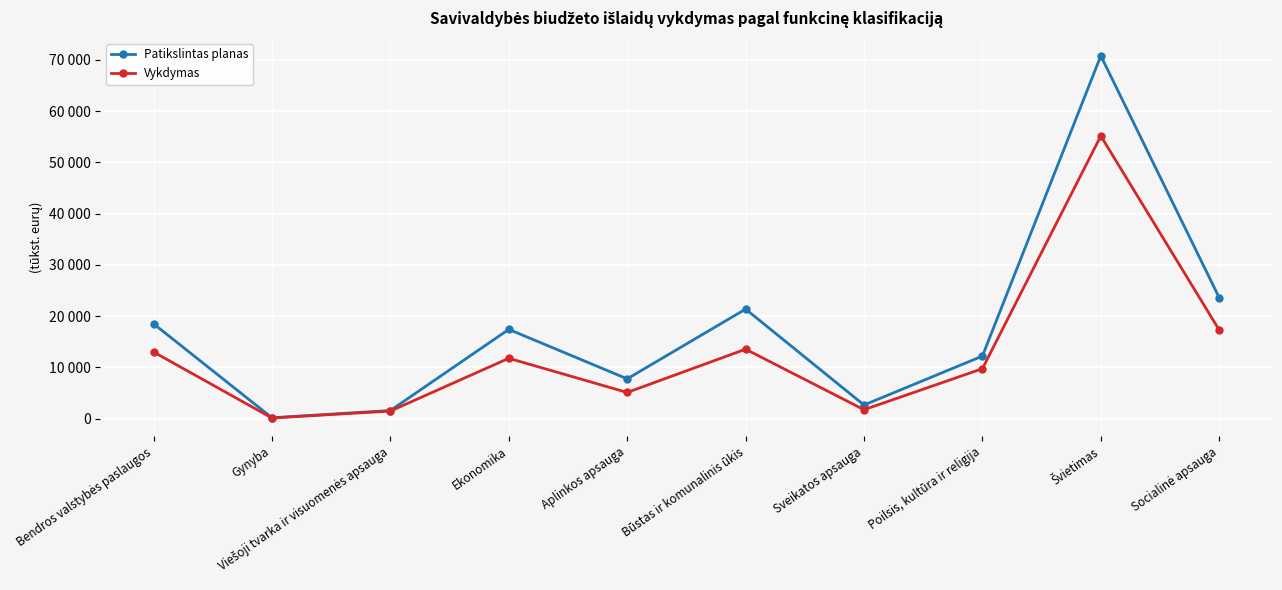

What are all the series names shown in the legend?

Patikslintas planas, Vykdymas